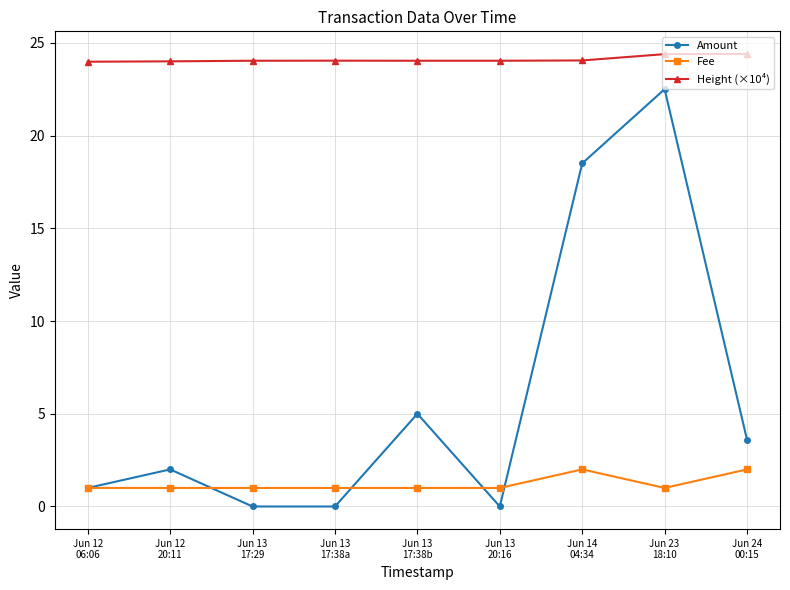

What is the maximum value for Fee?

2.0